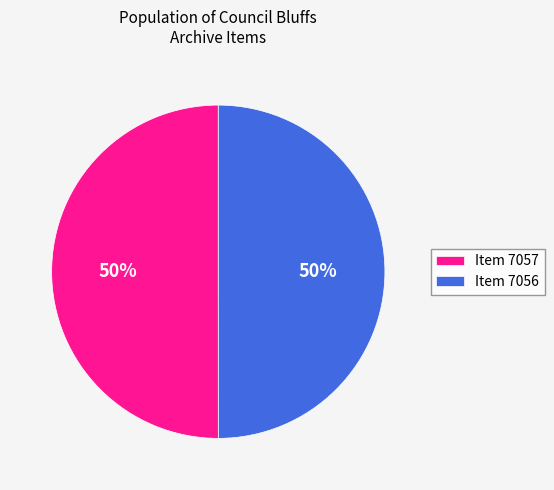

How many segments does this pie chart have?

2